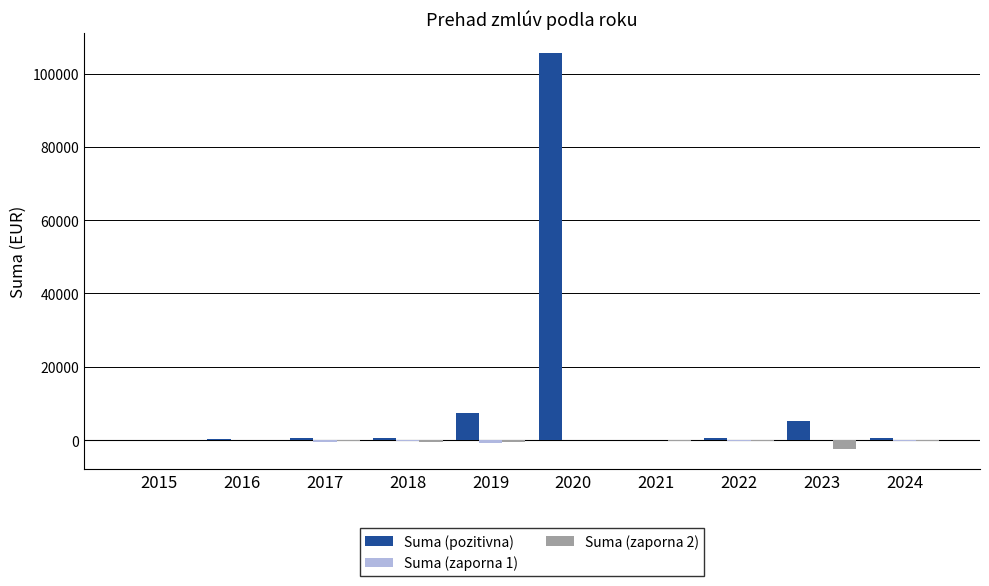

Which series has the largest total across all categories?

Suma (pozitivna)